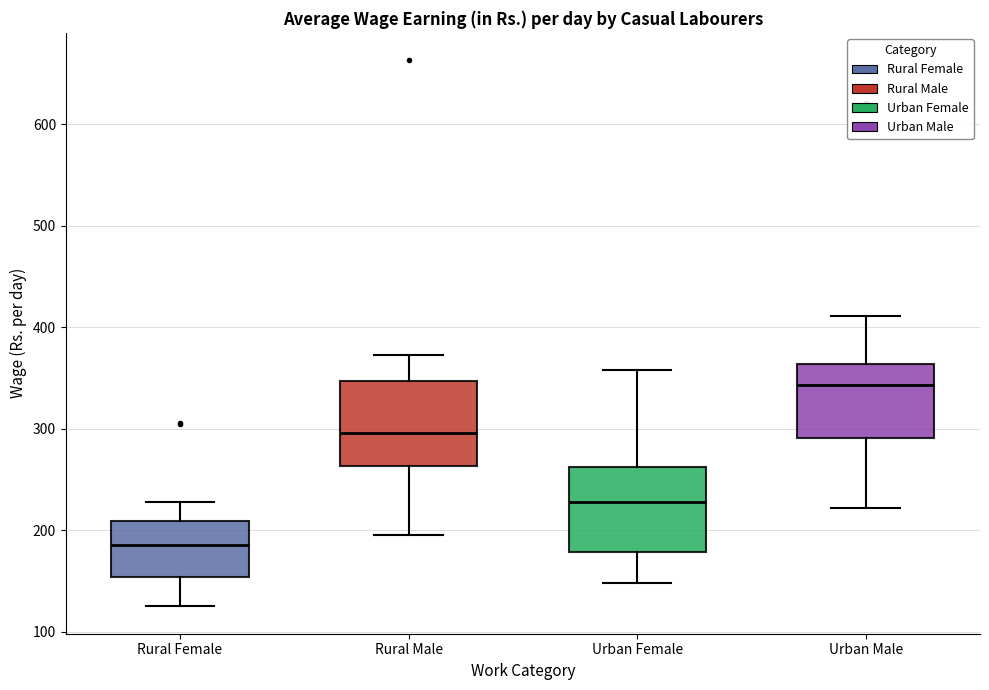

Reading left to right, read every box against the y-axis: the position of its median line, the range the box covers, and the ends of its whiskers. The values are not printed on the chart, so give them approximately, as read against the axis.

Rural Female: median 190, box 150 to 210, whiskers 130 to 230
Rural Male: median 300, box 260 to 350, whiskers 200 to 370
Urban Female: median 230, box 180 to 260, whiskers 150 to 360
Urban Male: median 340, box 290 to 360, whiskers 220 to 410